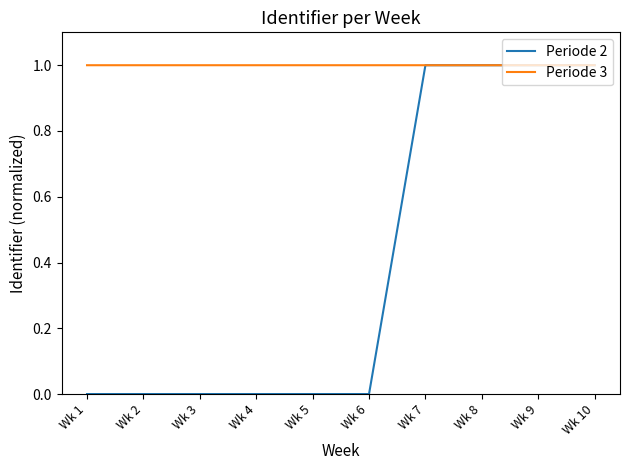

What is the highest value of the Periode 3 series?

1.0